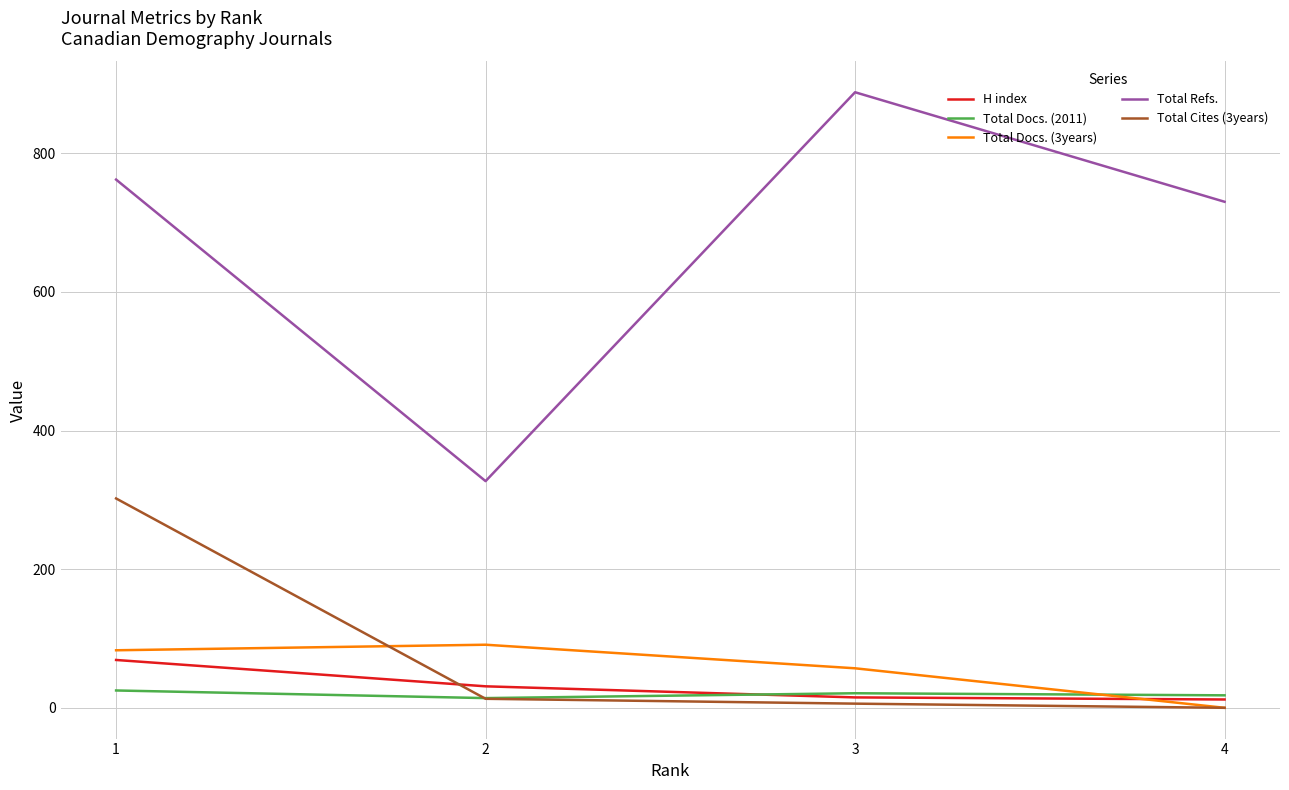

Between 2 and 4, which series saw the biggest shift?

Total Refs.